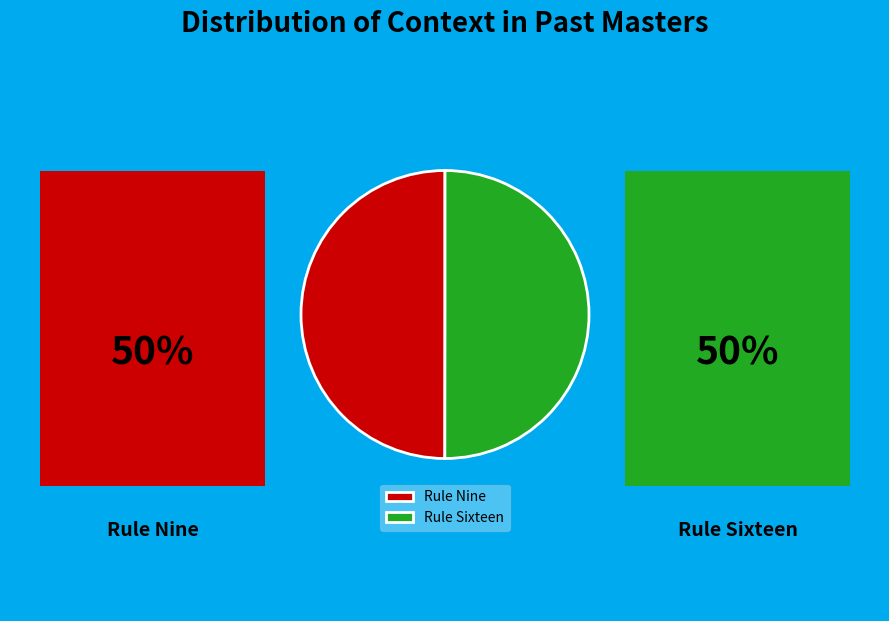

How many slices are in this pie chart?

2